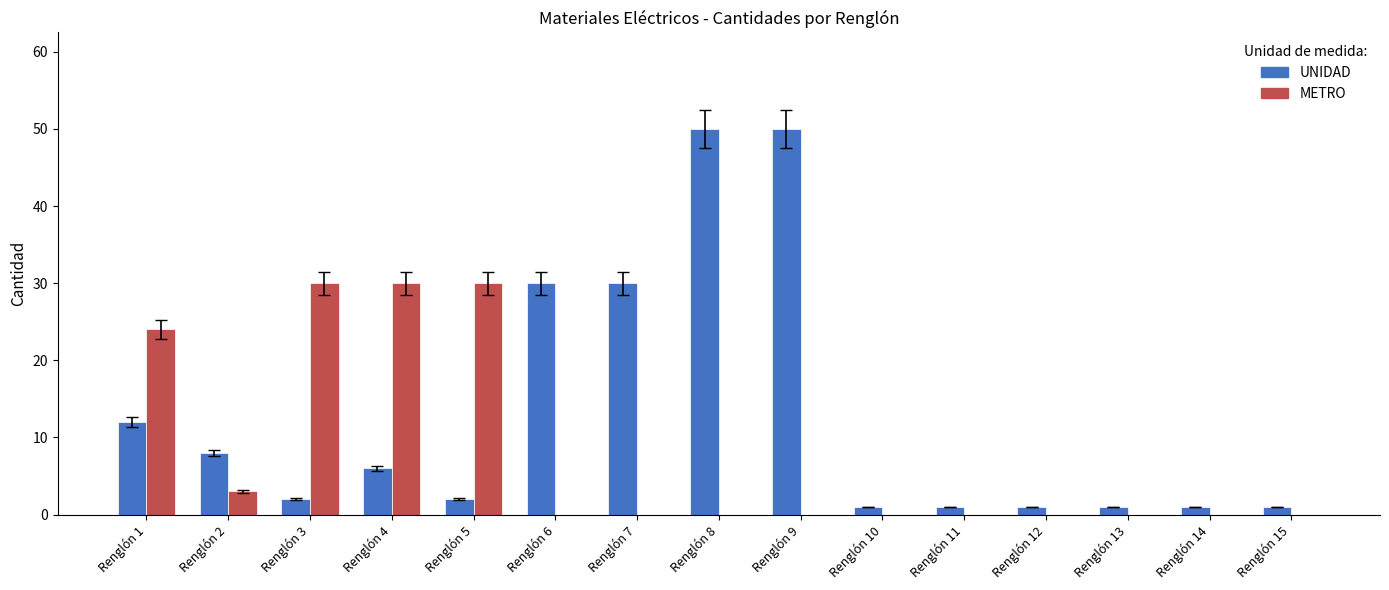

True or false: METRO has a value of 19 at Renglón 10.

False